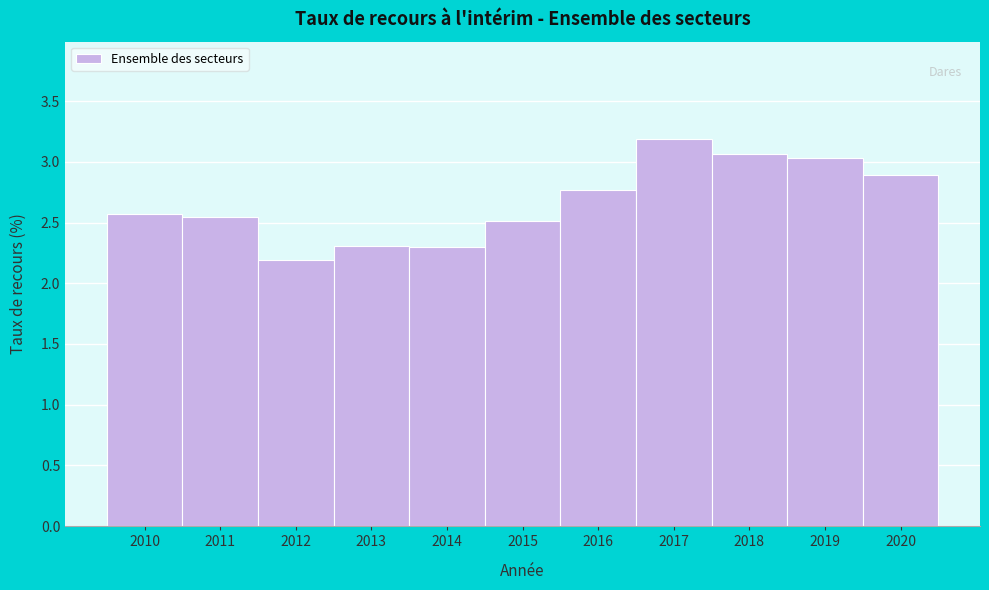

Where is the data nearest to the value 2?

2012